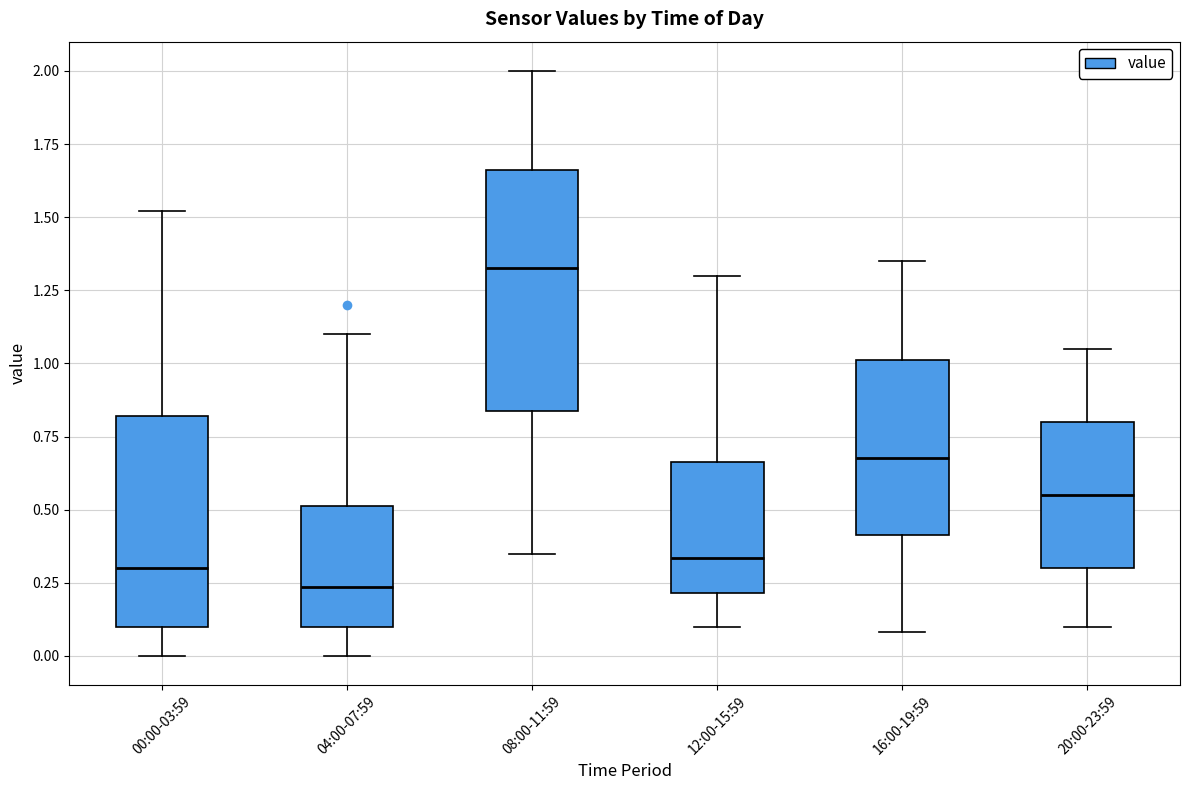

Reading left to right, transcribe this box plot: for each box, give where its median line is, the range the box spans, and where its two whiskers end, as read against the y-axis. The values are not printed on the chart, so give them approximately, as read against the axis.

00:00-03:59: median 0.30, box 0.10 to 0.80, whiskers 0.00 to 1.50
04:00-07:59: median 0.25, box 0.10 to 0.50, whiskers 0.00 to 1.10
08:00-11:59: median 1.35, box 0.85 to 1.65, whiskers 0.35 to 2.00
12:00-15:59: median 0.35, box 0.20 to 0.65, whiskers 0.10 to 1.30
16:00-19:59: median 0.70, box 0.40 to 1.00, whiskers 0.10 to 1.35
20:00-23:59: median 0.55, box 0.30 to 0.80, whiskers 0.10 to 1.05